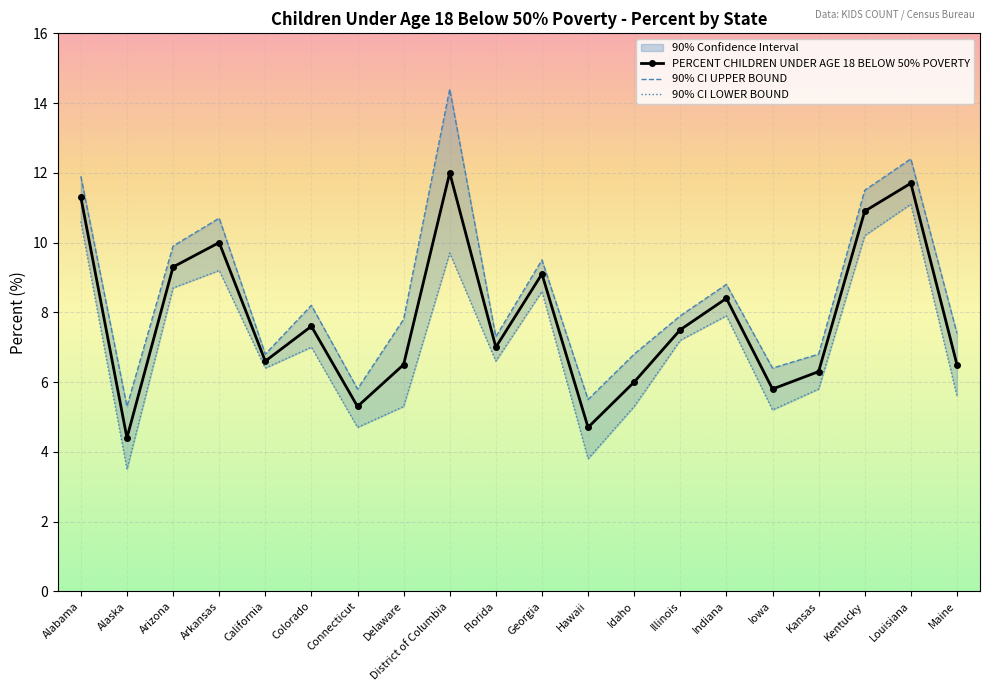

Rank the categories by 90% CI LOWER BOUND value from highest to lowest.

Louisiana, Alabama, Kentucky, District of Columbia, Arkansas, Arizona, Georgia, Indiana, Illinois, Colorado, Florida, California, Kansas, Maine, Delaware, Idaho, Iowa, Connecticut, Hawaii, Alaska